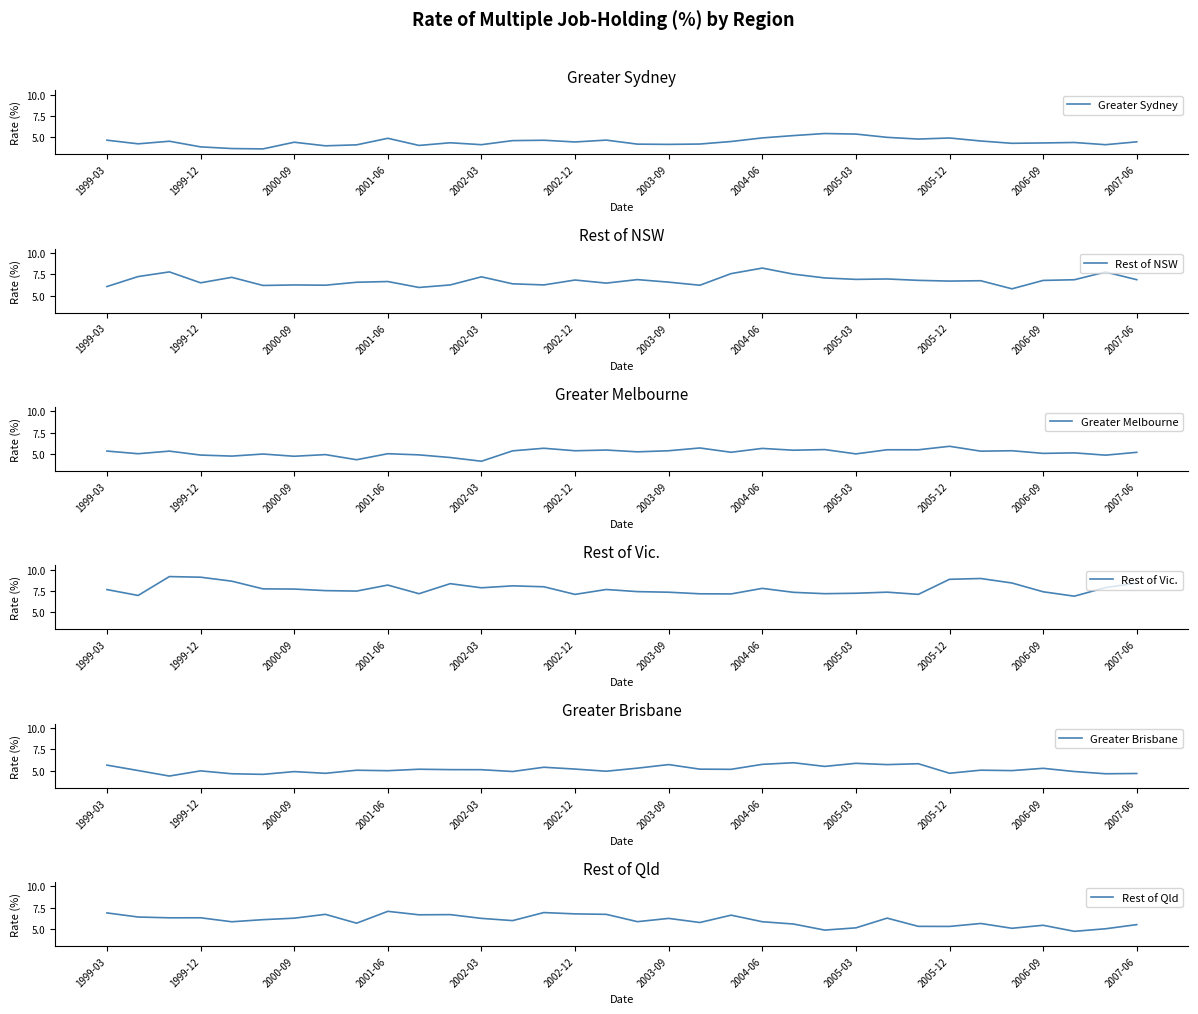

What is the average value of the Greater Brisbane series?

5.1